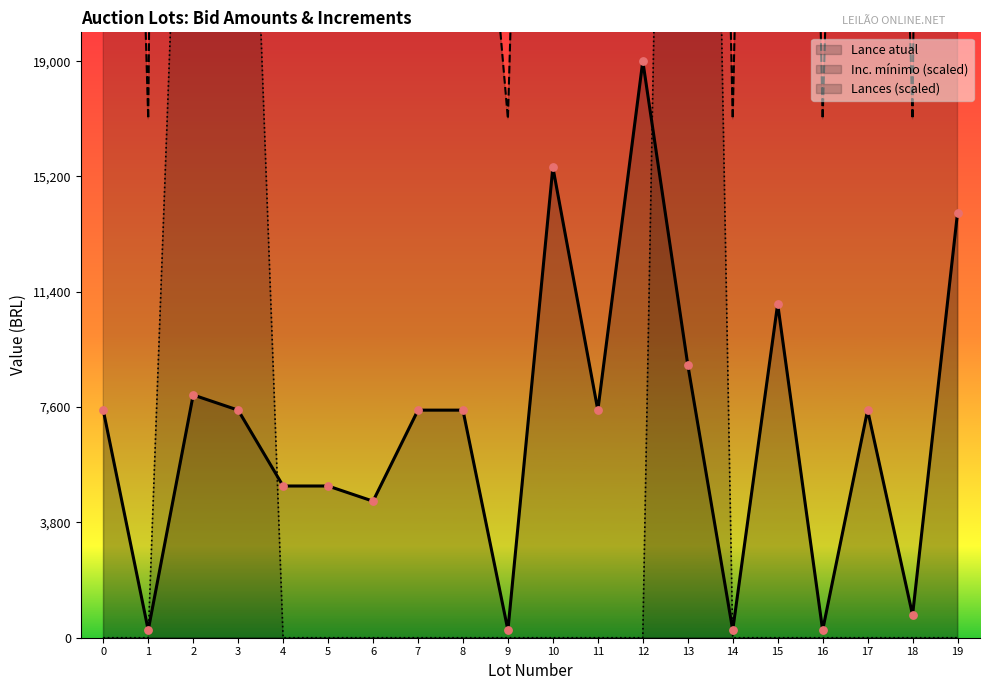

Is the value of Inc. mínimo at 13 greater than the value of Lance atual at 19?

Yes